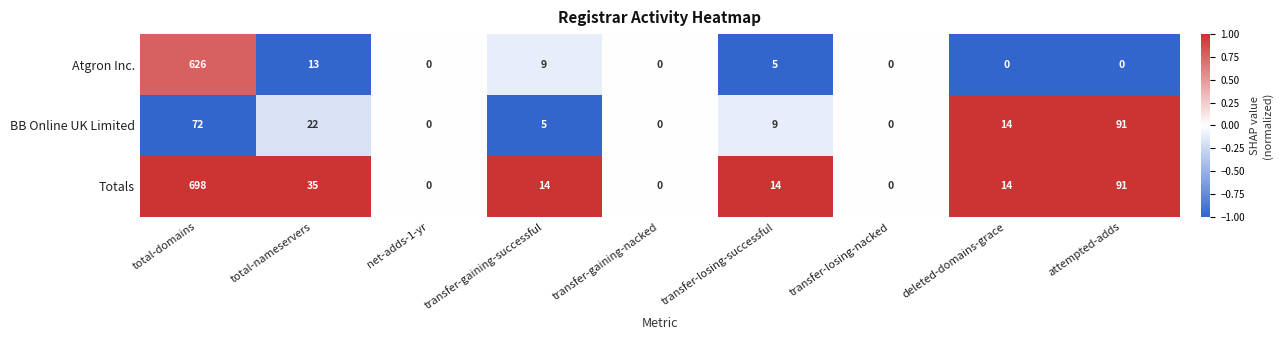

List the series in order of their overall mean, highest first.

Totals, Atgron Inc., BB Online UK Limited